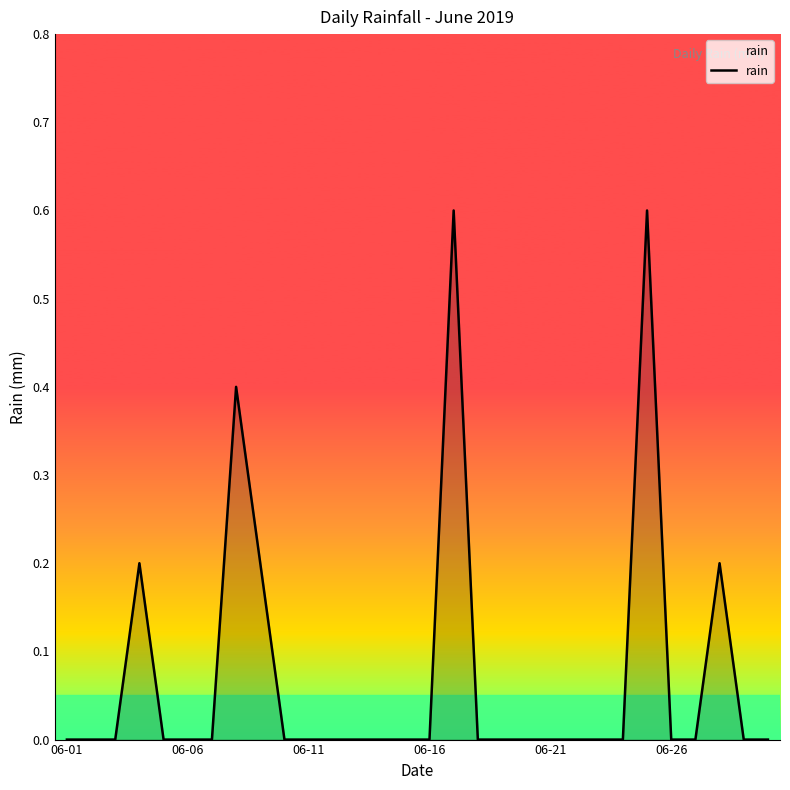

What is the difference between the maximum and minimum values?

0.6